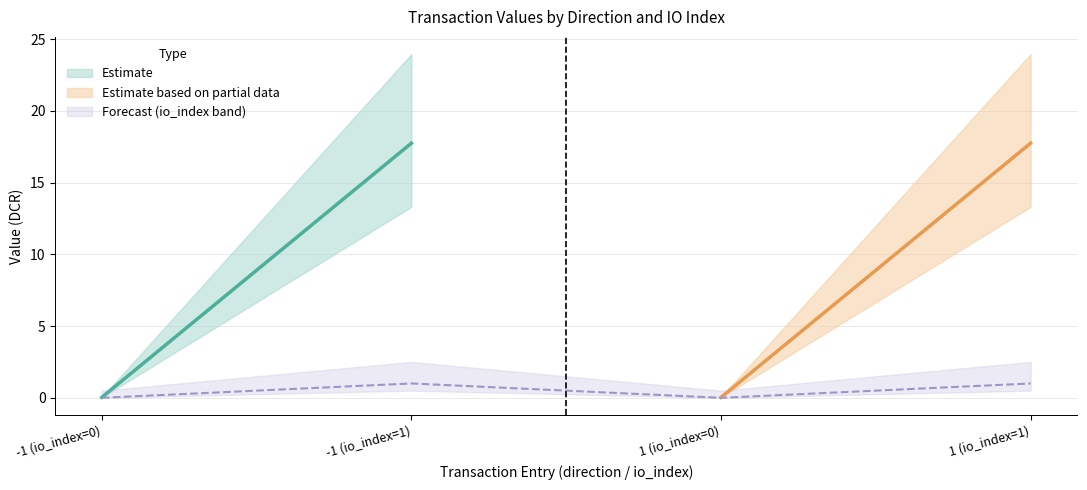

Where does the value series first go above 17?

-1 (io_index=1)